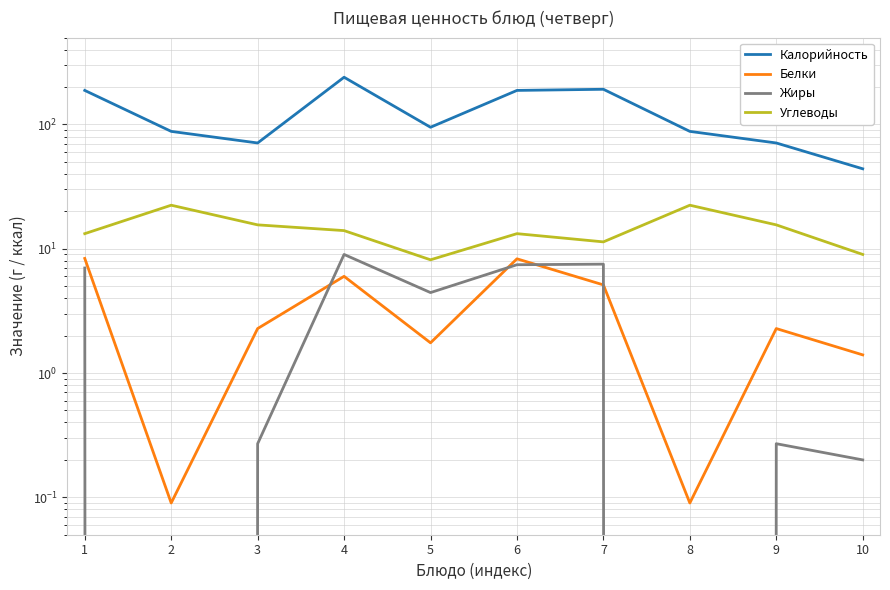

Which series has the largest total across all categories?

Калорийность